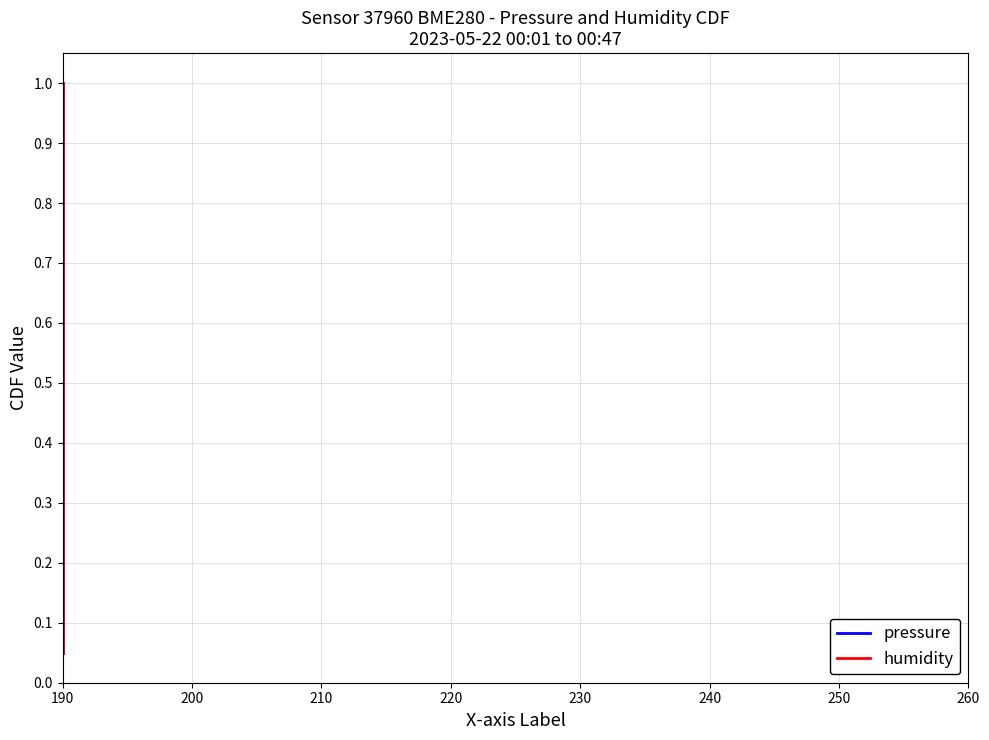

Reading left to right, what are all the values shown in this chart?

pressure: 0.1	0.1	0.1	0.2	0.2	0.3	0.3	0.4	0.5	0.5	0.6	0.6	0.7	0.7	0.8	0.8	0.8	0.9	0.9	1.0
humidity: 0.1	0.1	0.1	0.2	0.2	0.3	0.3	0.4	0.5	0.5	0.6	0.6	0.7	0.7	0.8	0.8	0.8	0.9	0.9	1.0